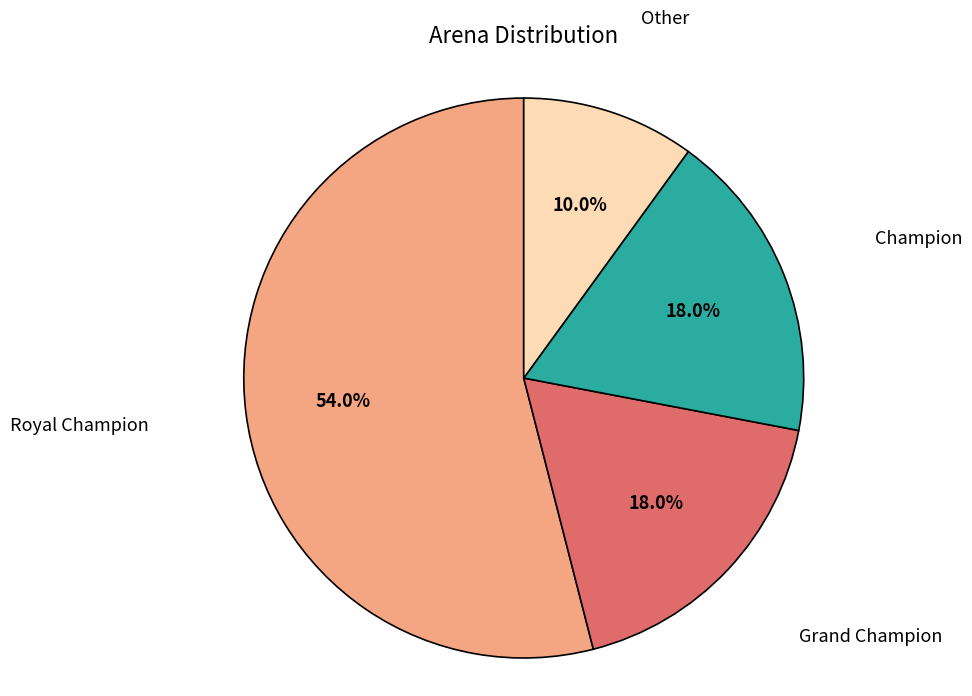

Is there any slice that represents more than half of the pie?

Yes